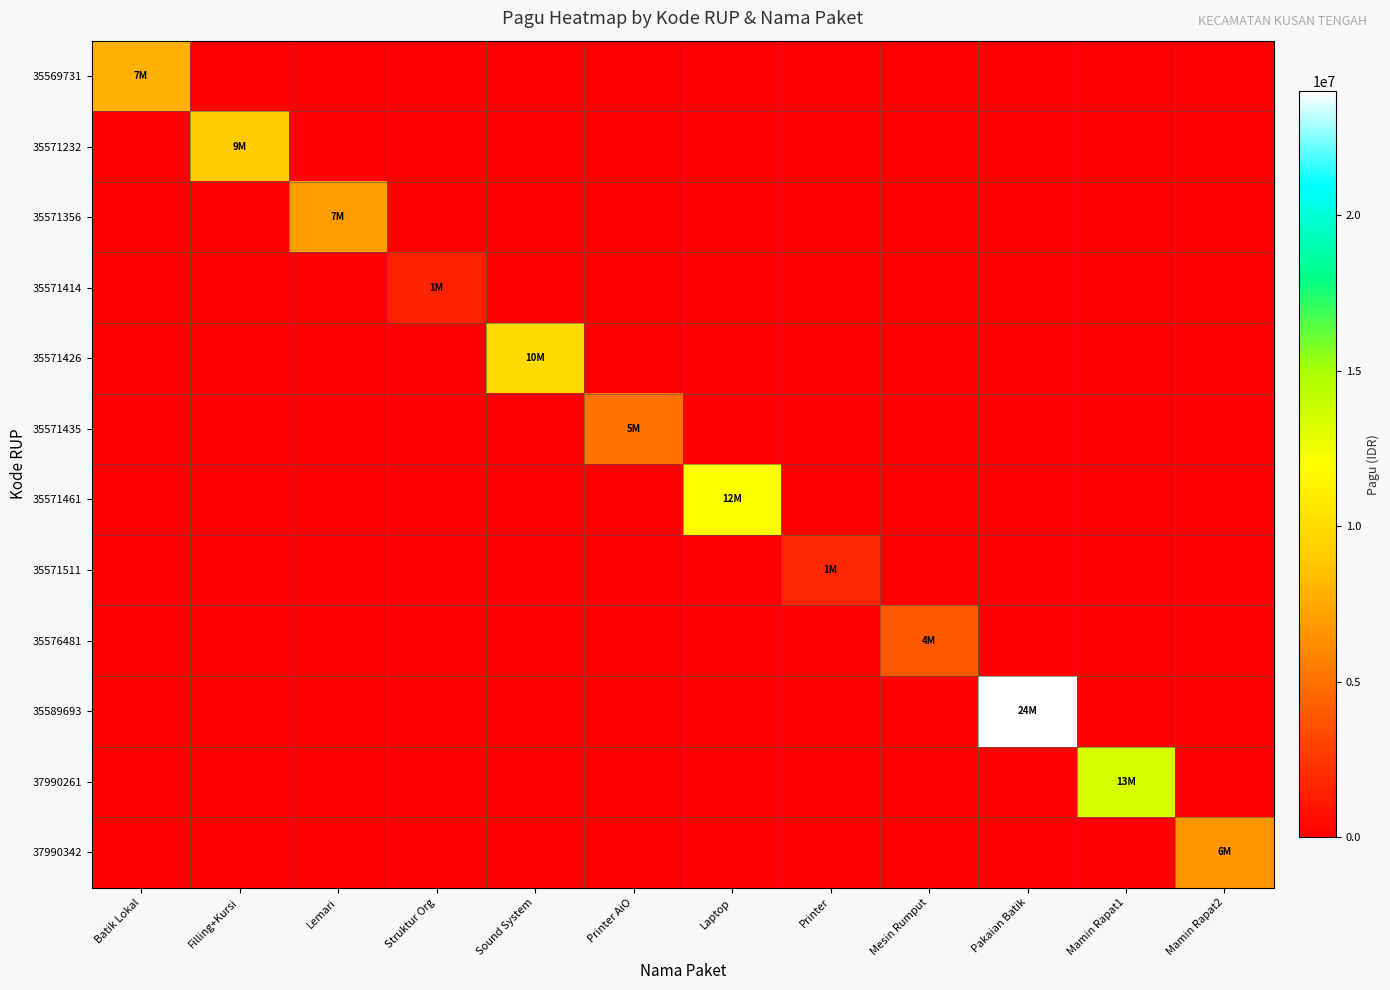

At which category is the sum across all series the highest?

Pakaian Batik